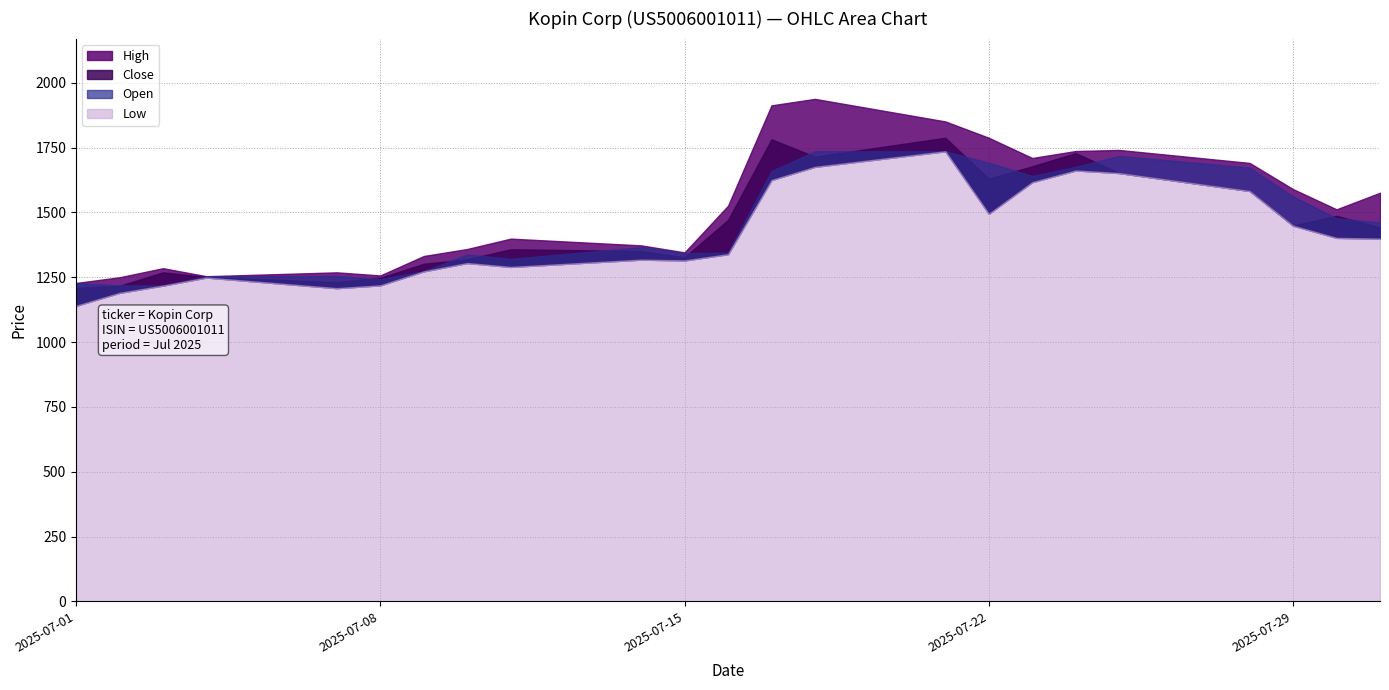

What is the average value of the Low series?

1407